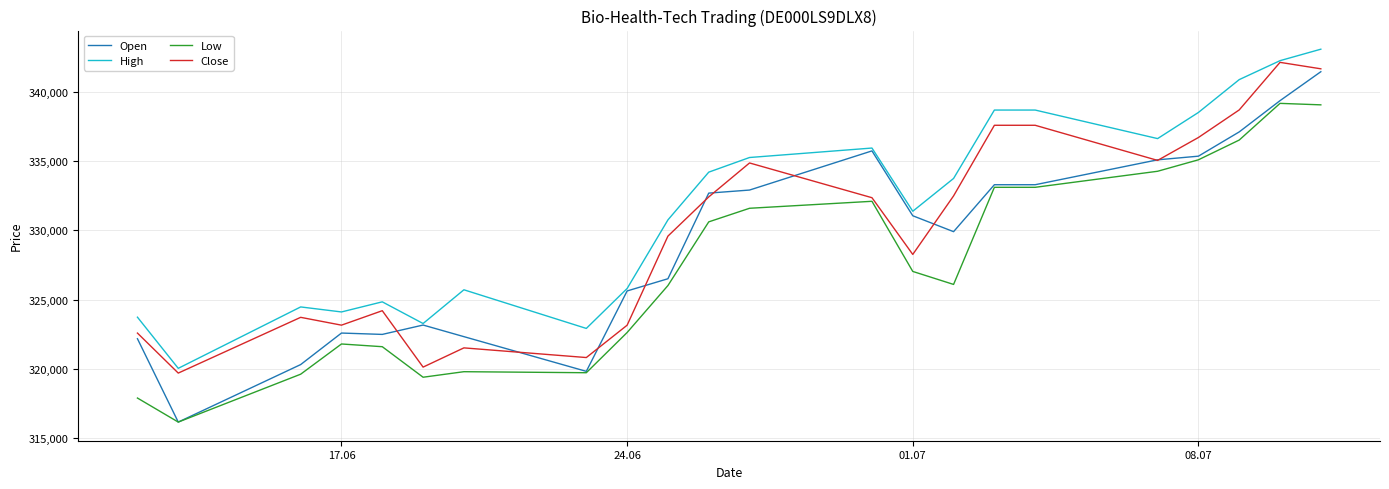

True or false: Low has more than 2 points higher than both neighbors.

True